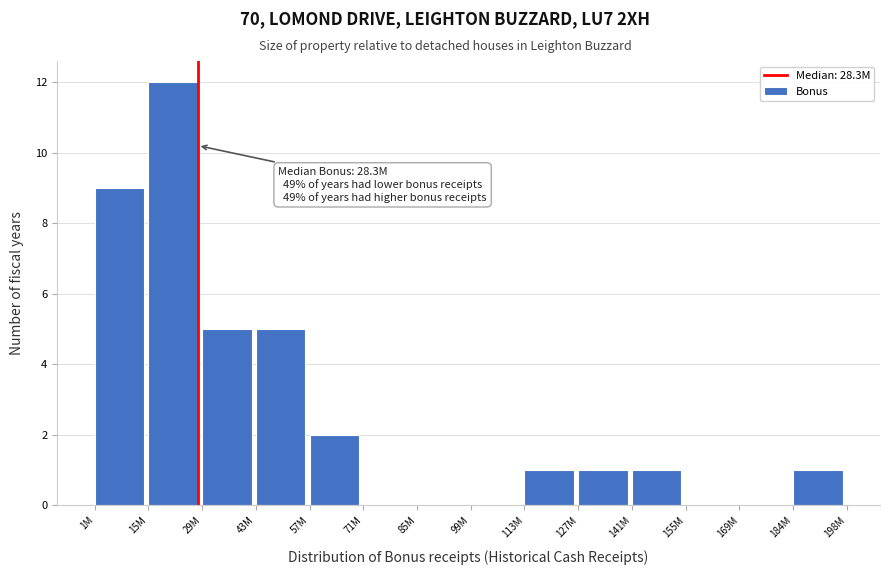

Reading left to right, transcribe all the data shown in this chart.

1M=9	15M=12	29M=5	43M=5	57M=2	71M=0	85M=0	99M=0	113M=1	127M=1	141M=1	155M=0	169M=0	184M=1